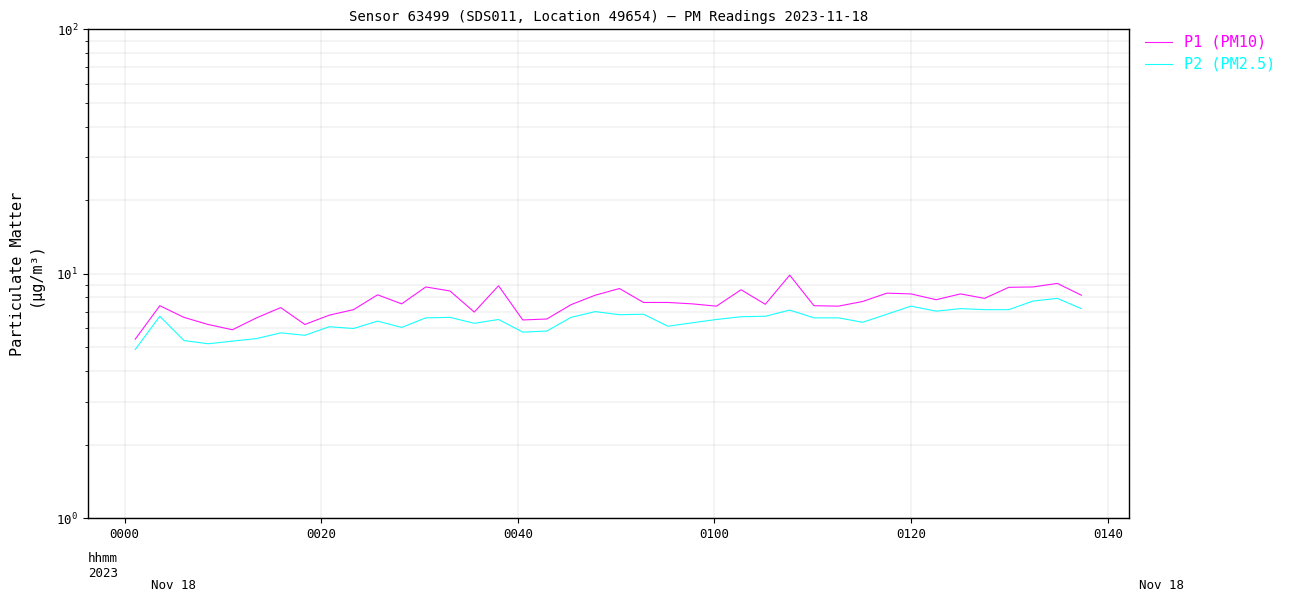

How many interior local peaks does the P1 (PM10) series have?

11